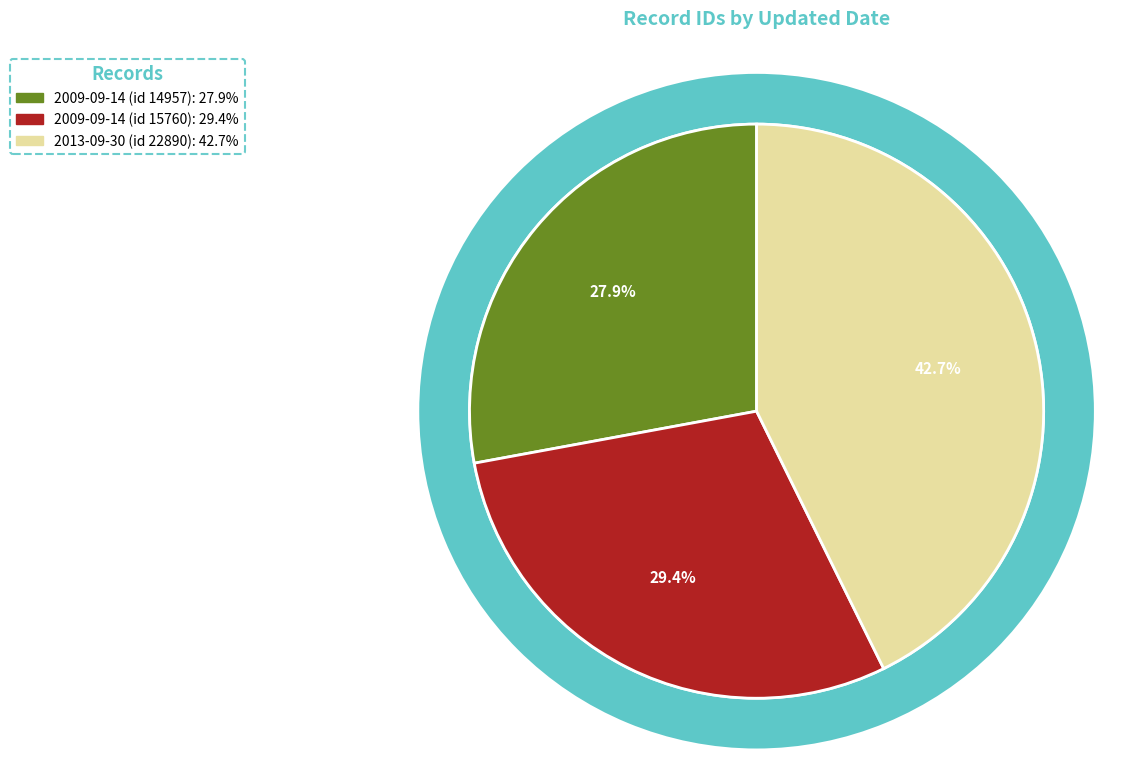

How many slices are in this pie chart?

3